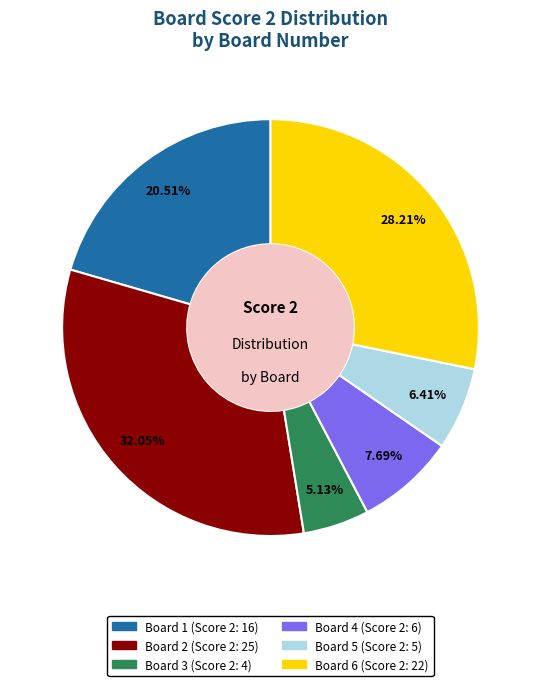

What is the total percentage of Board 2 and Board 4?

39.7%